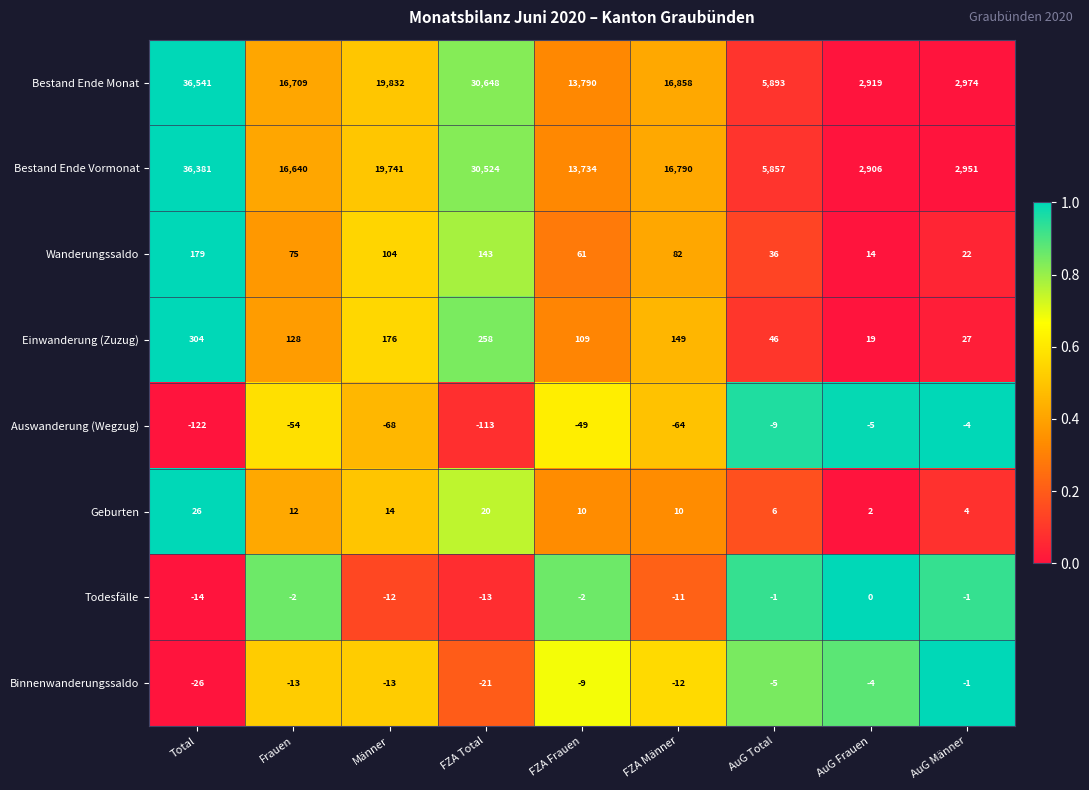

Is it true that Binnenwanderungssaldo equals -21 at Frauen?

False